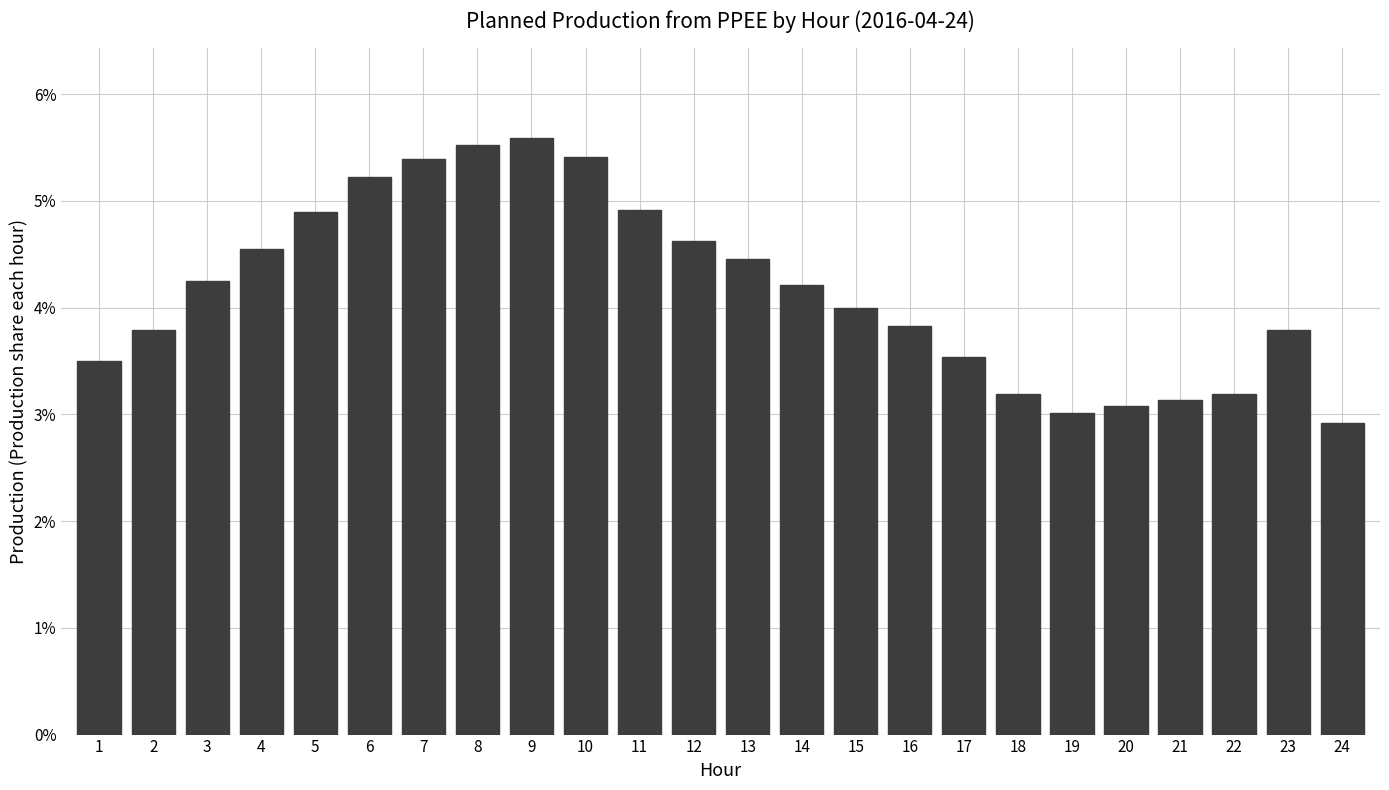

Reading right to left, list all the values displayed in this chart.

24=2.9	23=3.8	22=3.2	21=3.1	20=3.1	19=3.0	18=3.2	17=3.5	16=3.8	15=4.0	14=4.2	13=4.5	12=4.6	11=4.9	10=5.4	9=5.6	8=5.5	7=5.4	6=5.2	5=4.9	4=4.5	3=4.2	2=3.8	1=3.5